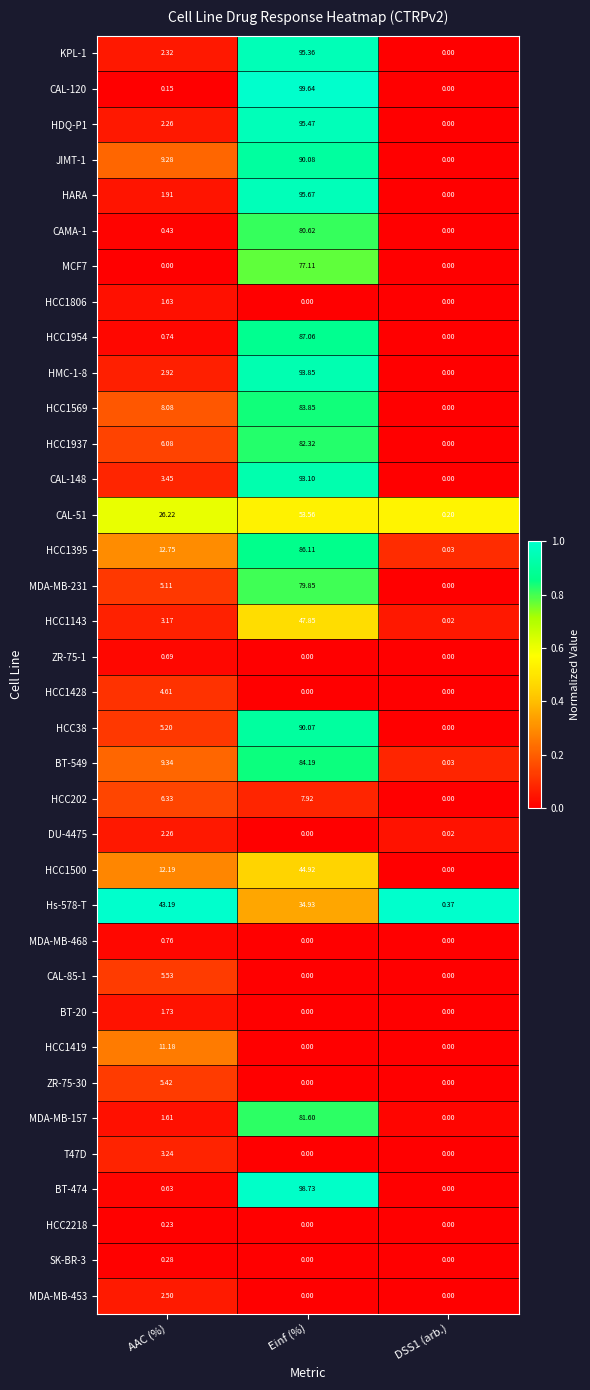

At which label does BT-549 reach its peak?

Einf (%)